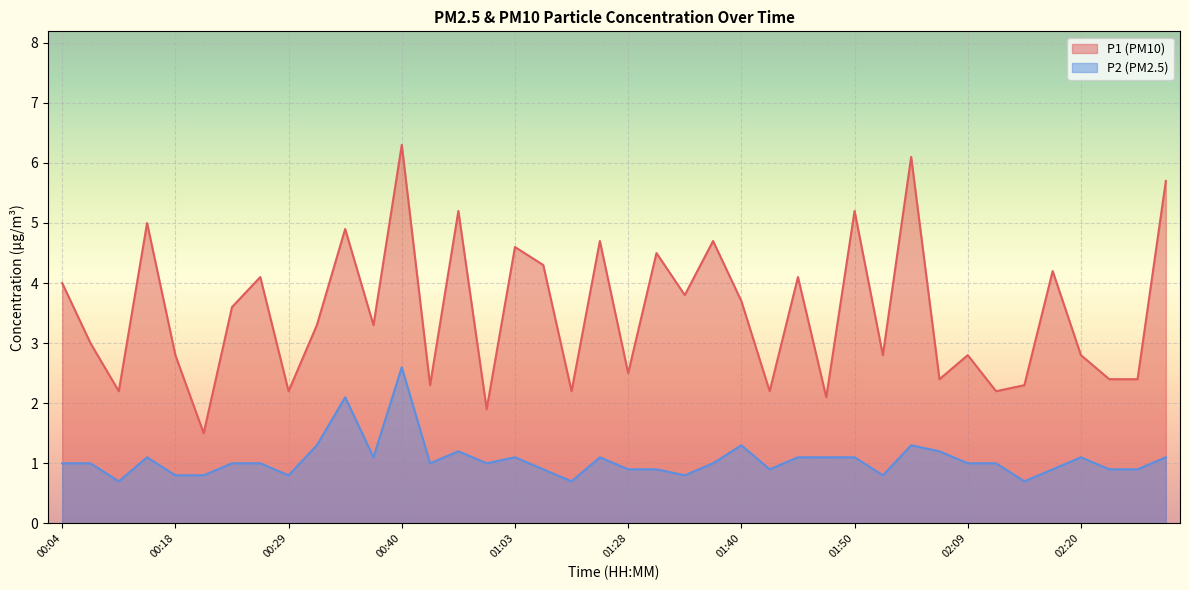

What is the maximum value for P2?

2.6